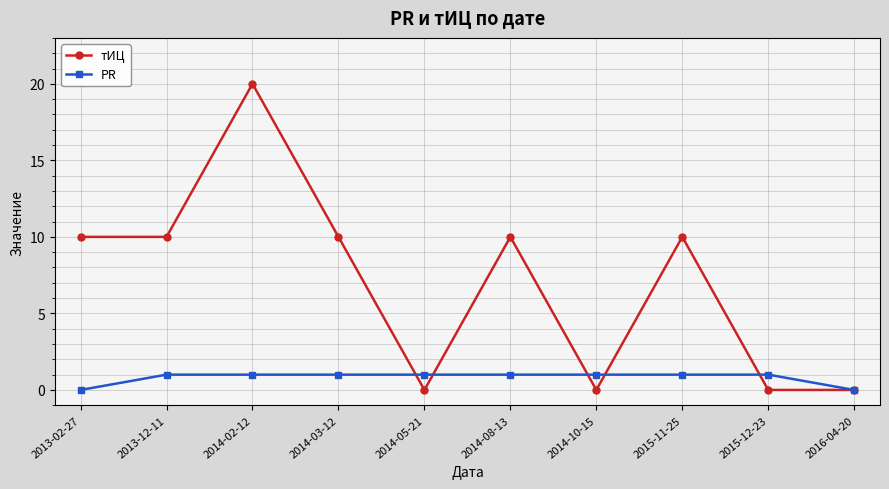

What is the label of the 5th point from the left?

2014-05-21